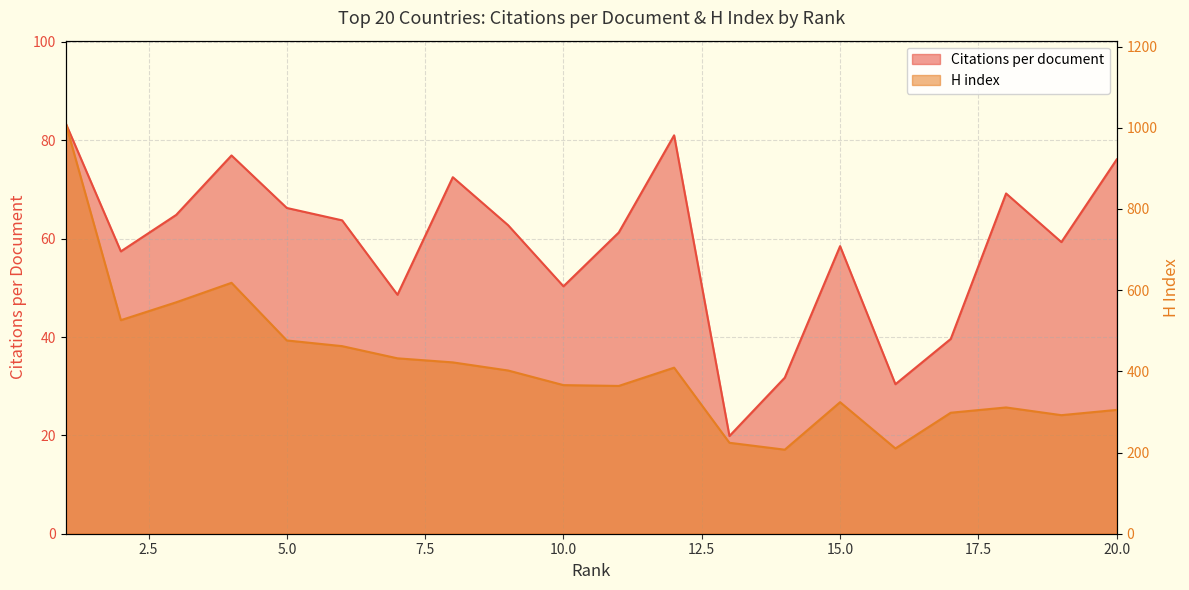

What is the average value of the H index series?

411.5